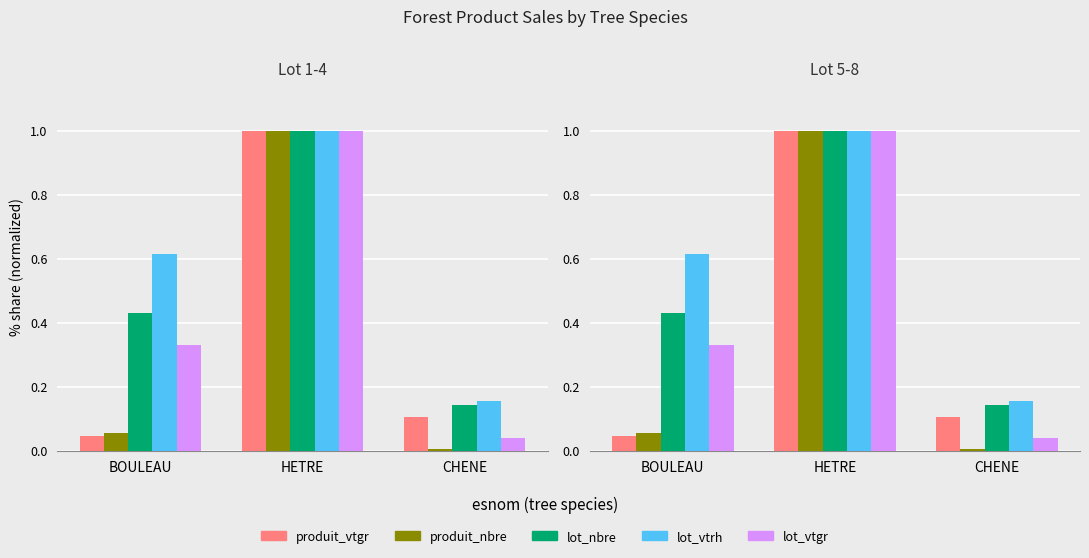

What is the maximum value shown in the chart?

1.0